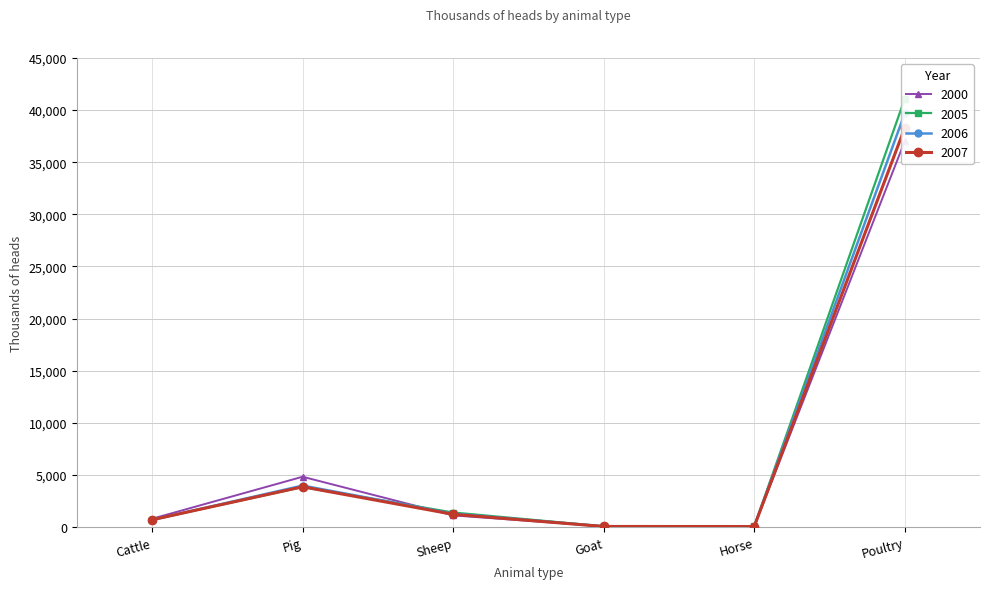

What is the value of the 2005 point at the 5th from the left?

71